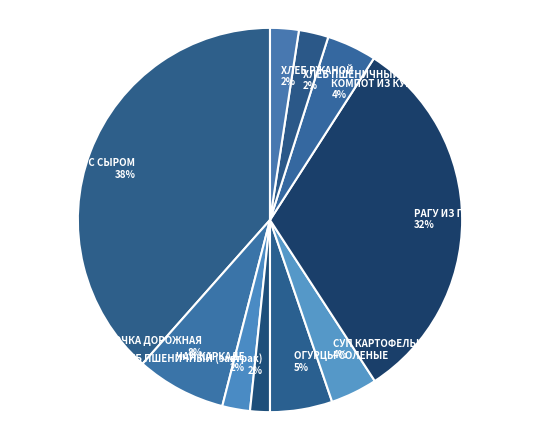

To the nearest percent, what is the average slice percentage?

10%